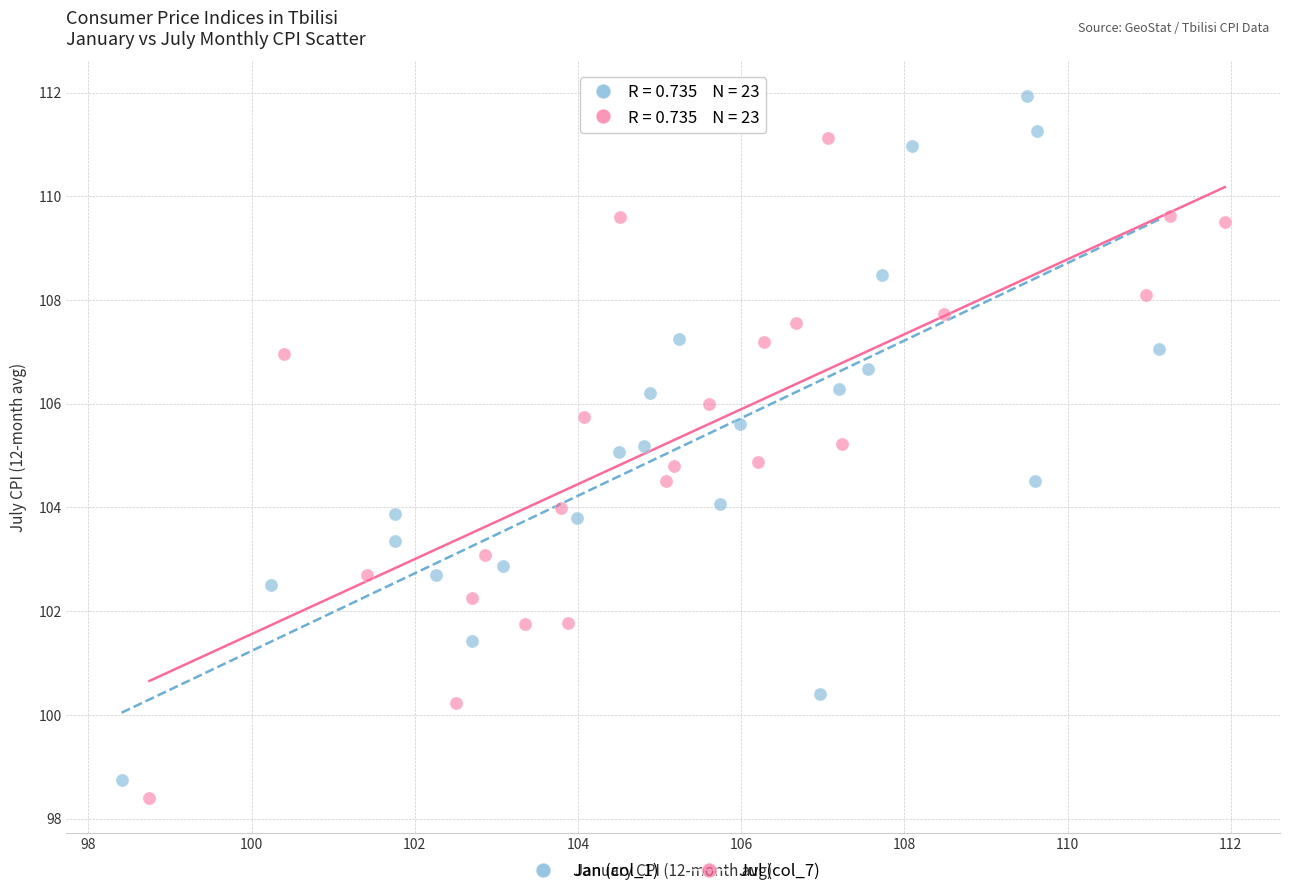

Which series contains the highest Y value?

Jan (col_1)